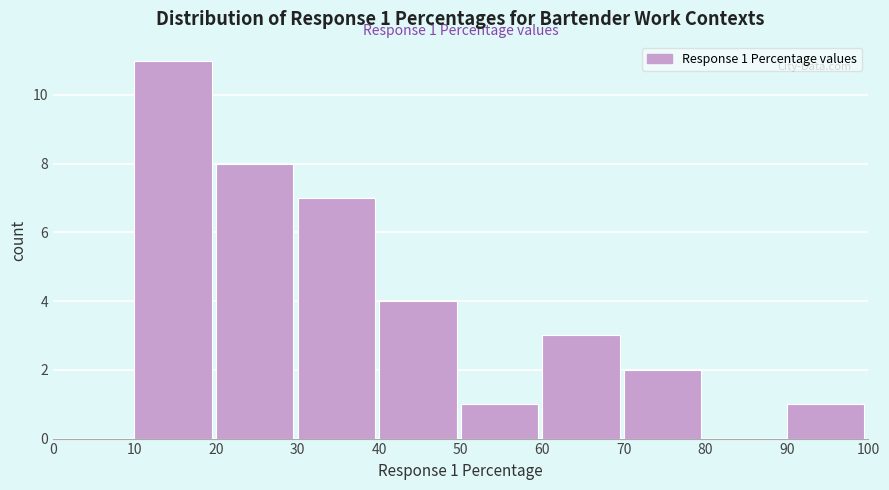

Over which range of the x-axis is the bar tallest?

10 to 20